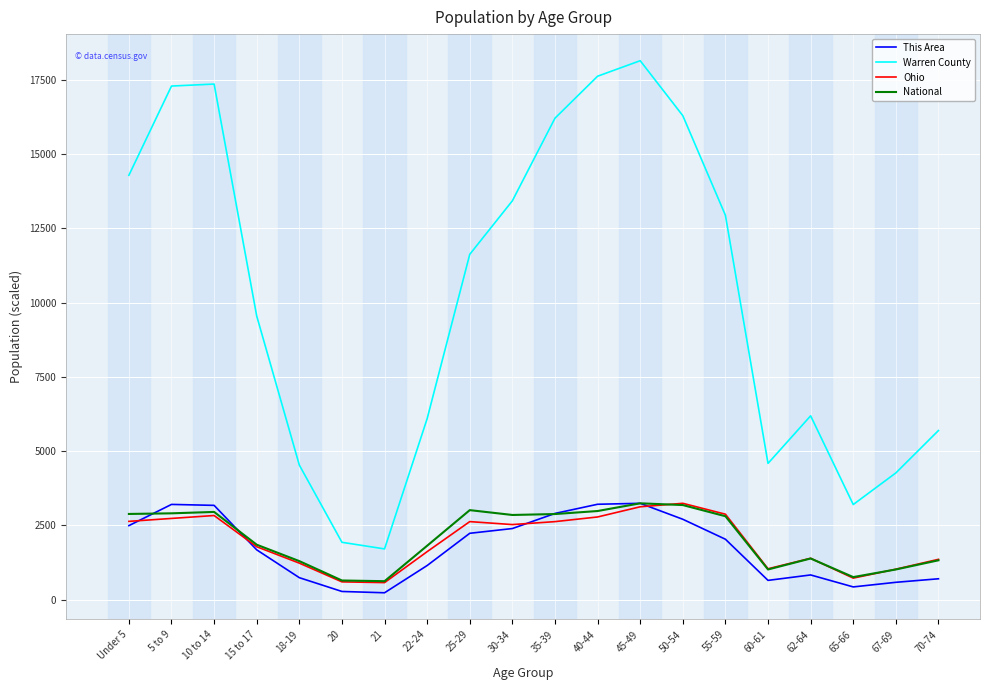

What is the difference between the National values at 15 to 17 and 35-39?

1031.9